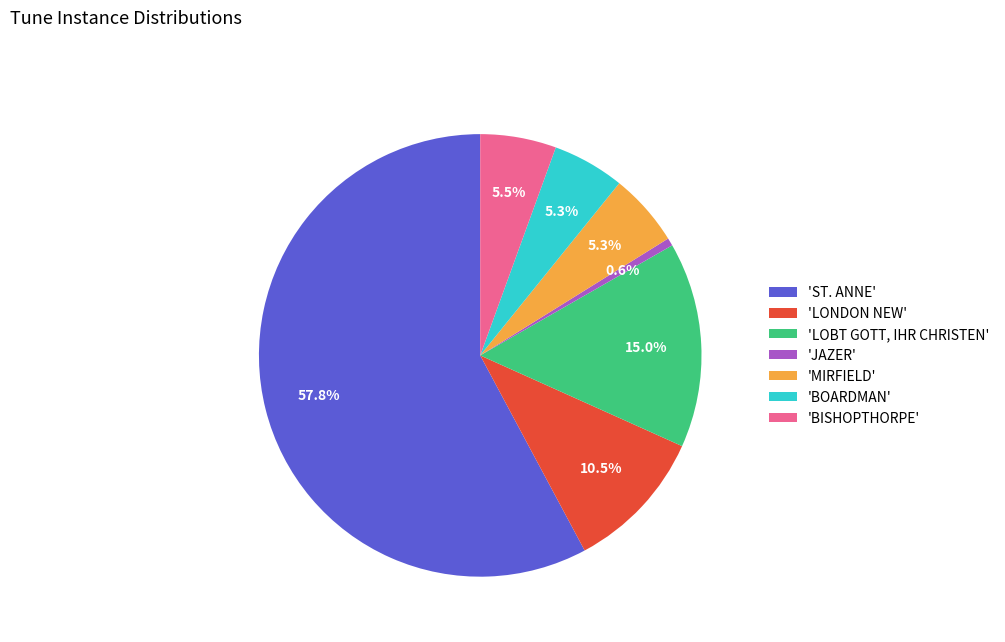

Is there any slice that represents more than half of the pie?

Yes